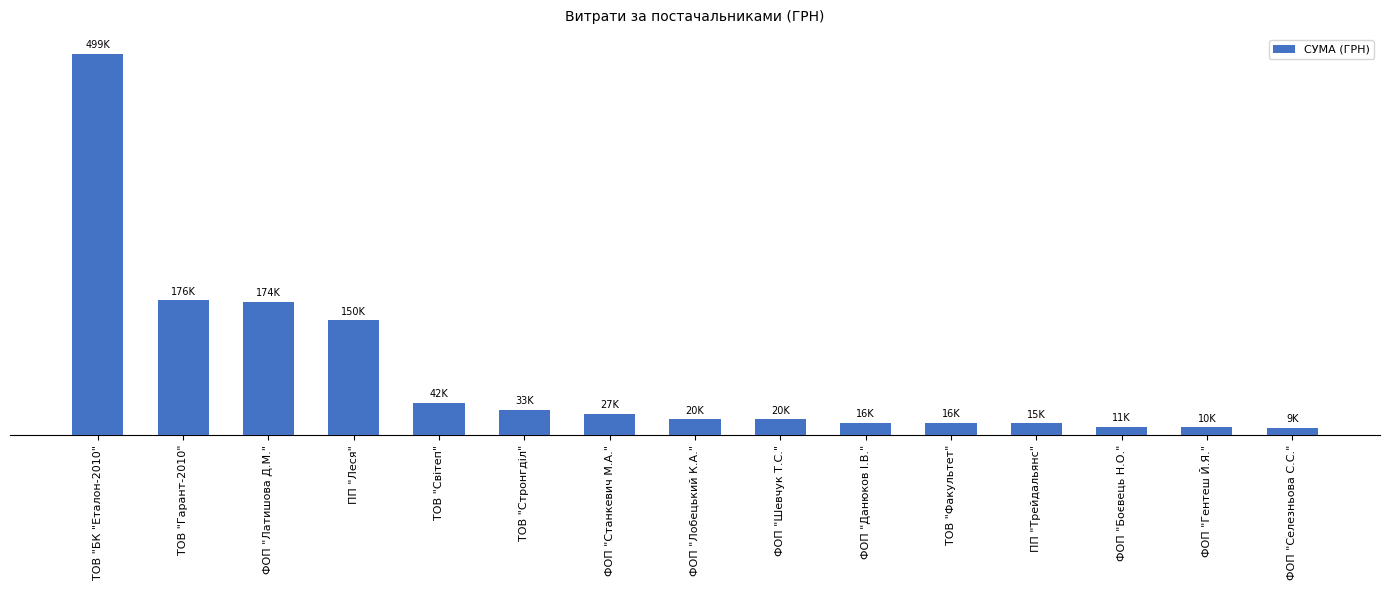

What is the difference between the second highest and second lowest values?

166343.7